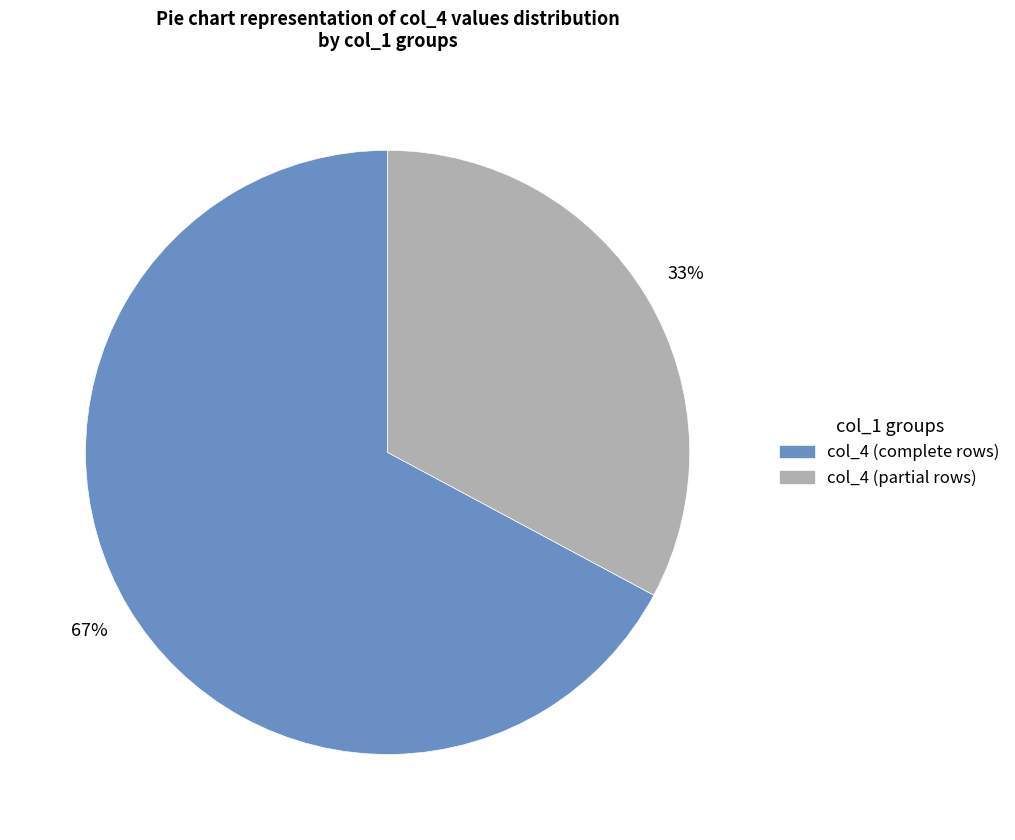

Does any single category account for the majority?

Yes